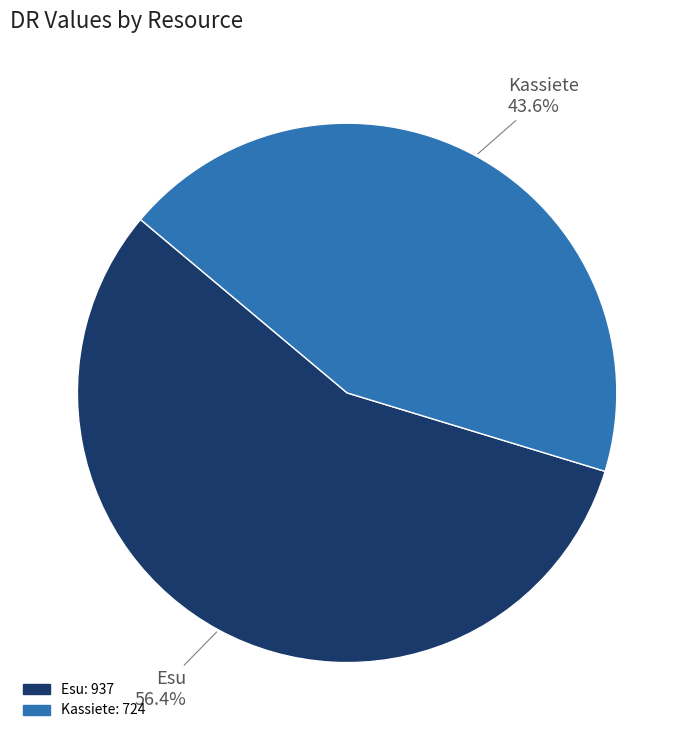

What is the total percentage of Esu and Kassiete?

100.0%